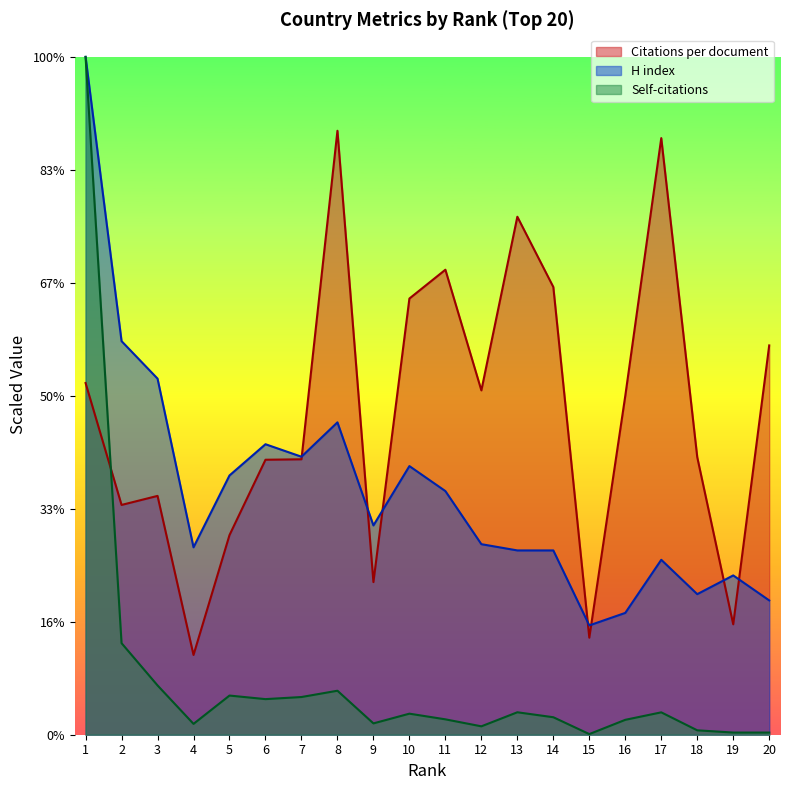

Count the number of categories in the chart.

20